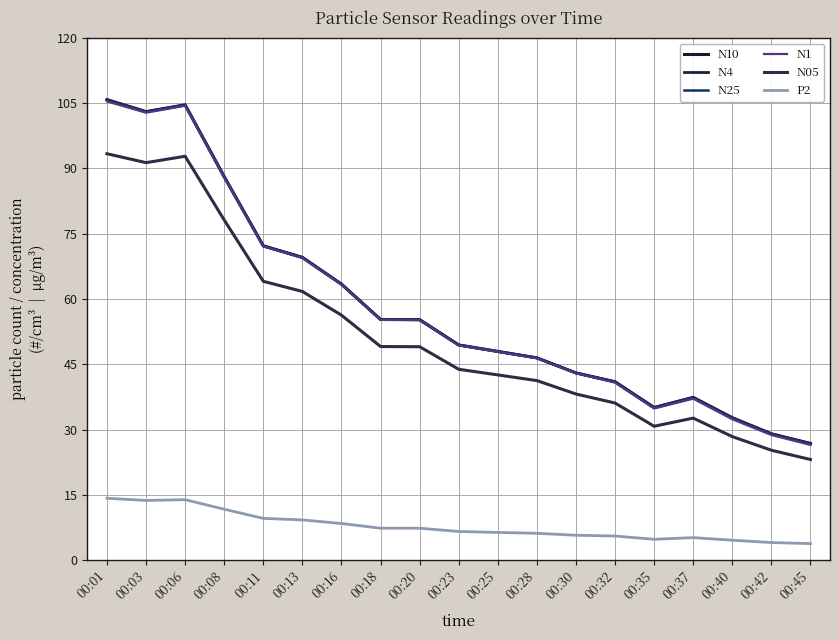

List the series in order of their peak value, highest first.

N10, N4, N25, N1, N05, P2